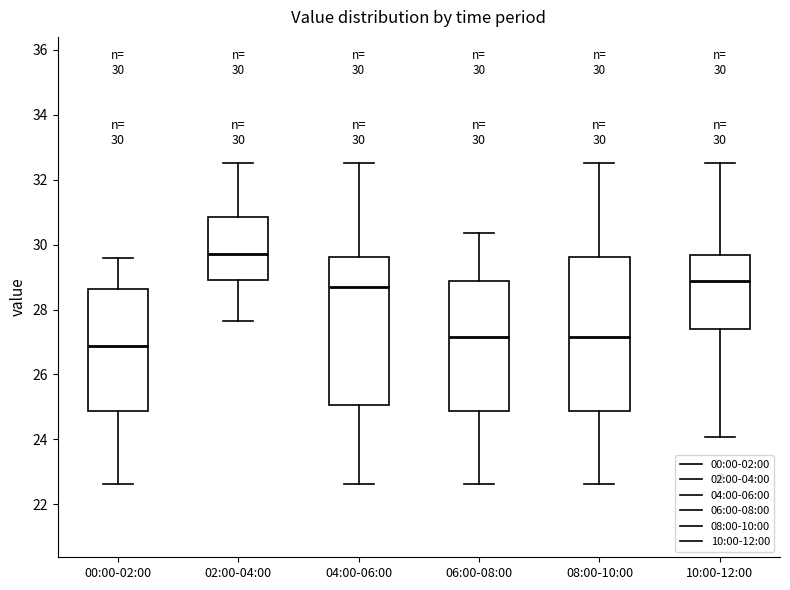

Which box has the lowest median line?

00:00-02:00